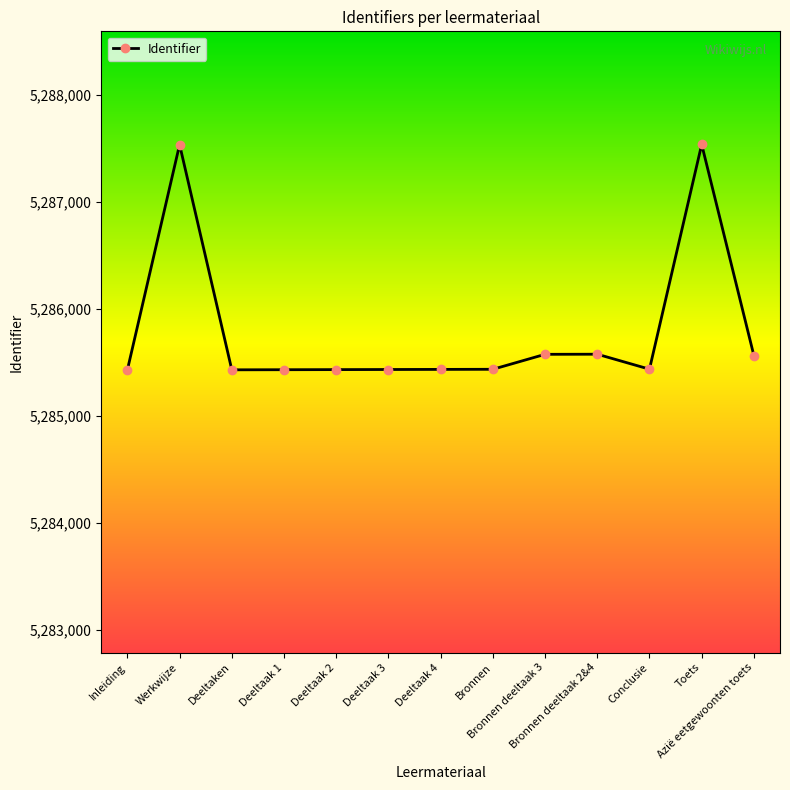

What is the greatest value displayed?

5287540